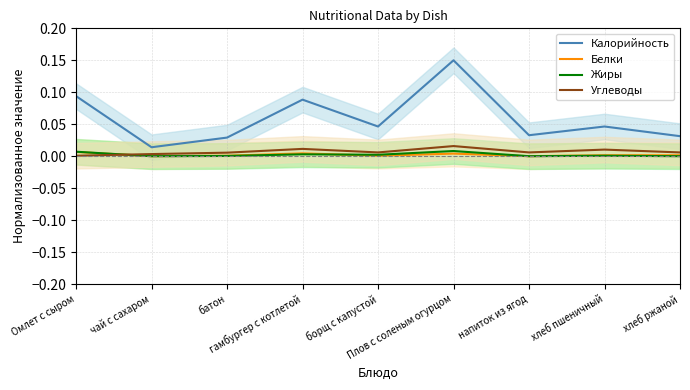

Count the number of data series in this chart.

4